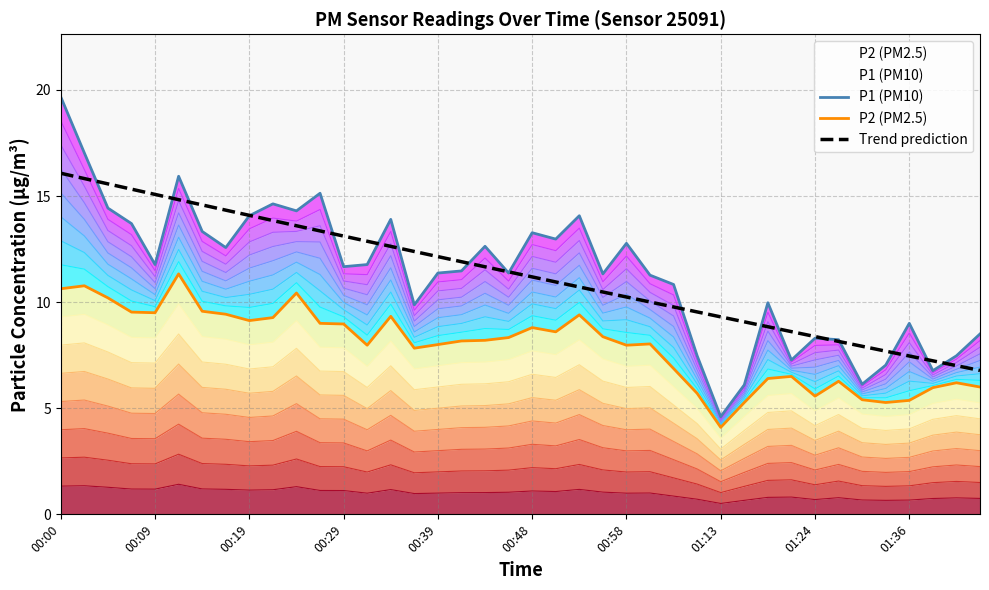

Reading left to right, extract all data points from this chart.

P1 (PM10): 19.7	17.0	14.4	13.7	11.8	15.9	13.3	12.6	14.1	14.6	14.3	15.1	11.7	11.8	13.9	9.9	11.4	11.5	12.6	11.4	13.3	13.0	14.1	11.3	12.8	11.3	10.8	7.5	4.6	6.1	10.0	7.3	8.3	8.2	6.1	7.0	9.0	6.8	7.5	8.5
P2 (PM2.5): 10.6	10.8	10.2	9.5	9.5	11.3	9.6	9.4	9.1	9.3	10.4	9.0	9.0	8.0	9.3	7.8	8.0	8.2	8.2	8.3	8.8	8.6	9.4	8.4	8.0	8.0	6.9	5.7	4.1	5.3	6.4	6.5	5.6	6.3	5.4	5.3	5.4	6.0	6.2	6.0
Trend prediction: 16.1	15.8	15.6	15.3	15.1	14.8	14.6	14.3	14.1	13.8	13.6	13.4	13.1	12.9	12.6	12.4	12.1	11.9	11.7	11.4	11.2	11.0	10.7	10.5	10.2	10.0	9.8	9.5	9.3	9.1	8.8	8.6	8.4	8.1	7.9	7.7	7.5	7.2	7.0	6.8